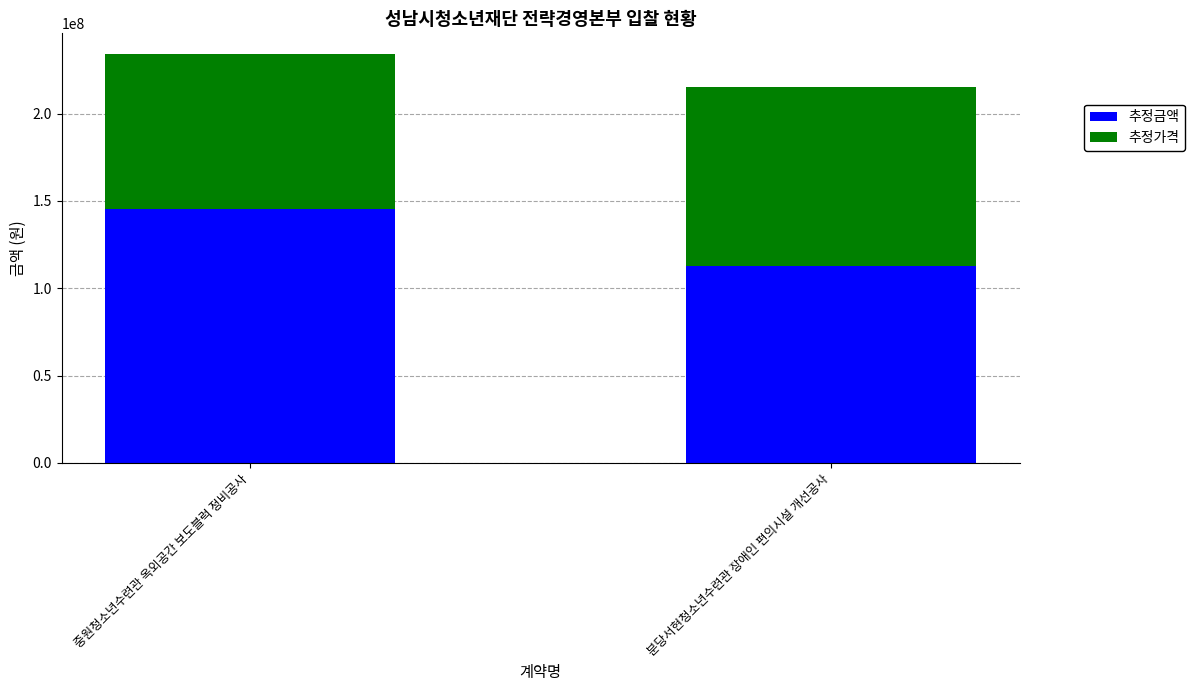

What is the total value across all series at 중원청소년수련관 옥외공간 보도블럭 정비공사?

234275100